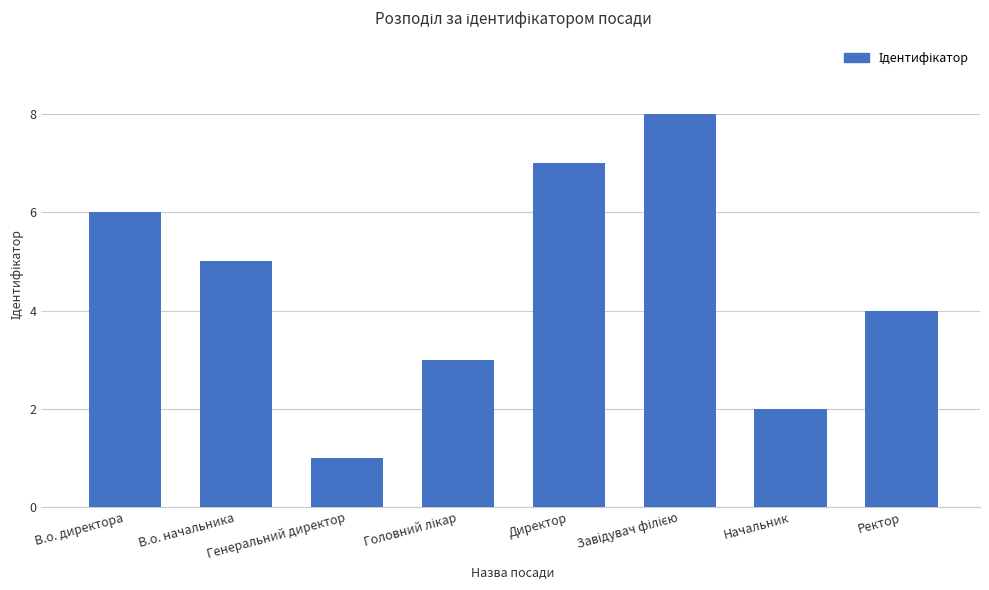

What is the difference between the maximum and minimum values?

7